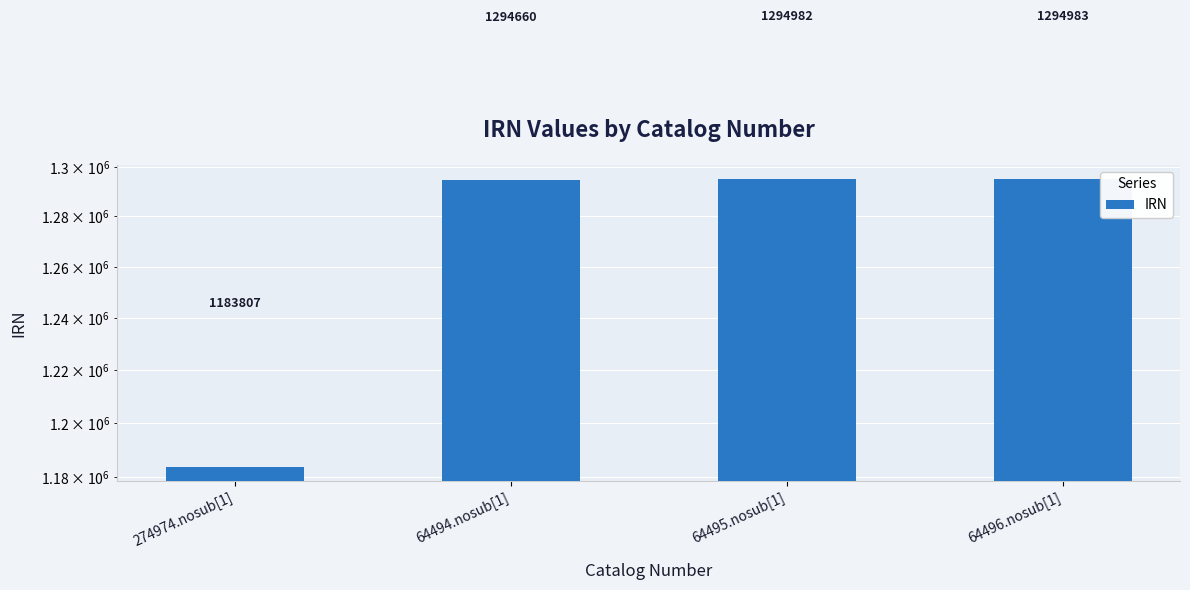

List the labels in order of value, smallest first.

274974.nosub[1], 64494.nosub[1], 64495.nosub[1], 64496.nosub[1]